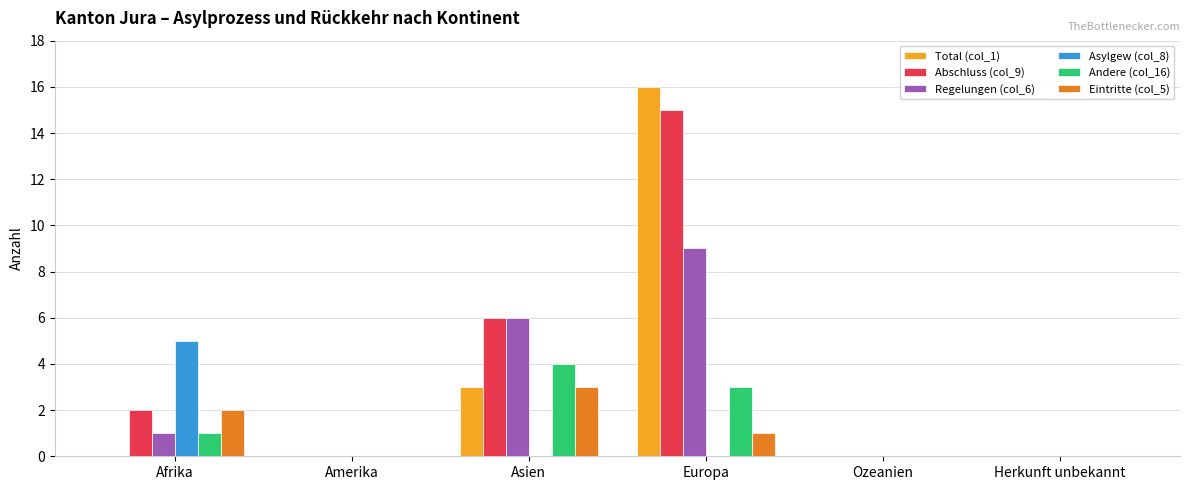

How many series are shown in this chart?

6